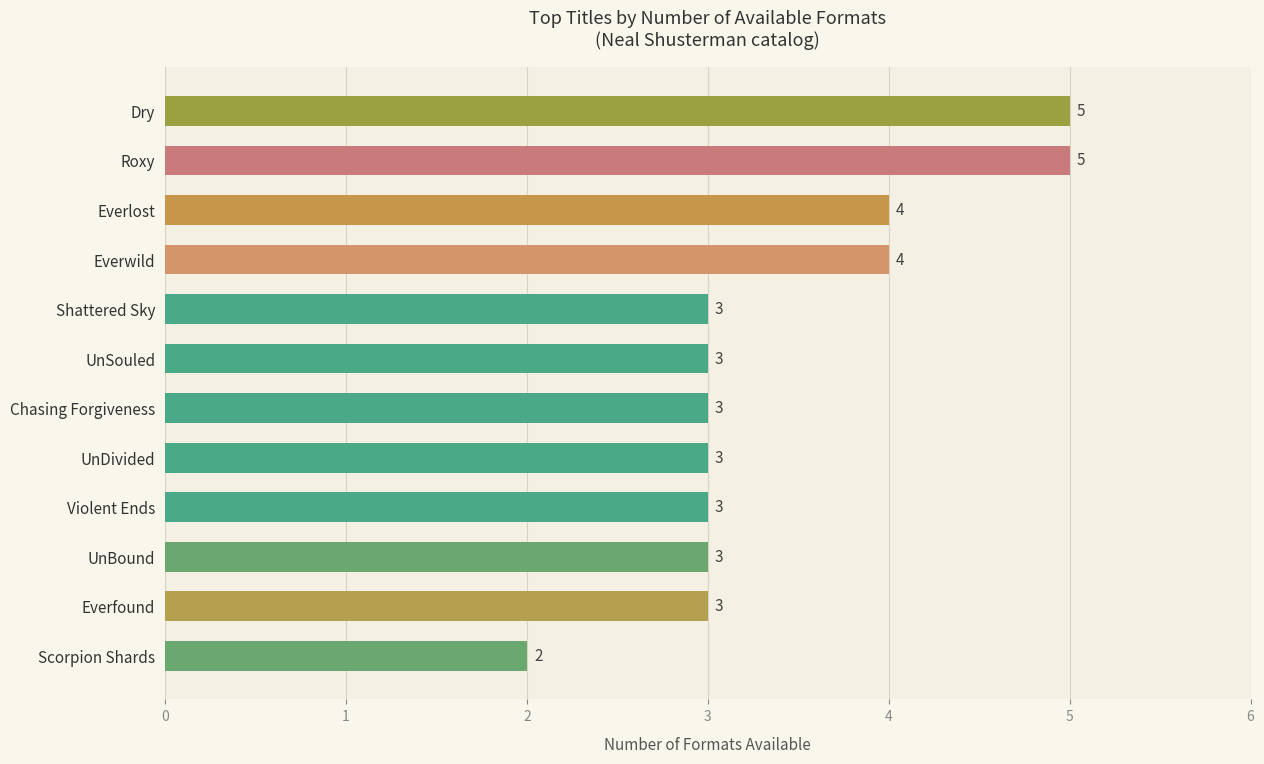

The value at UnSouled is 3. True or false?

True